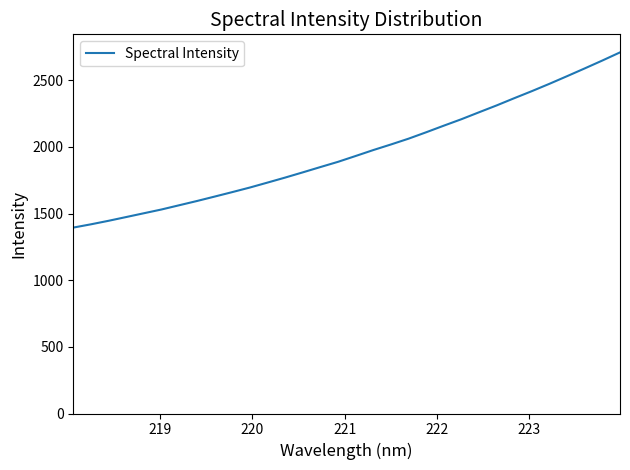

What is the difference between the maximum and minimum values?

1314.0